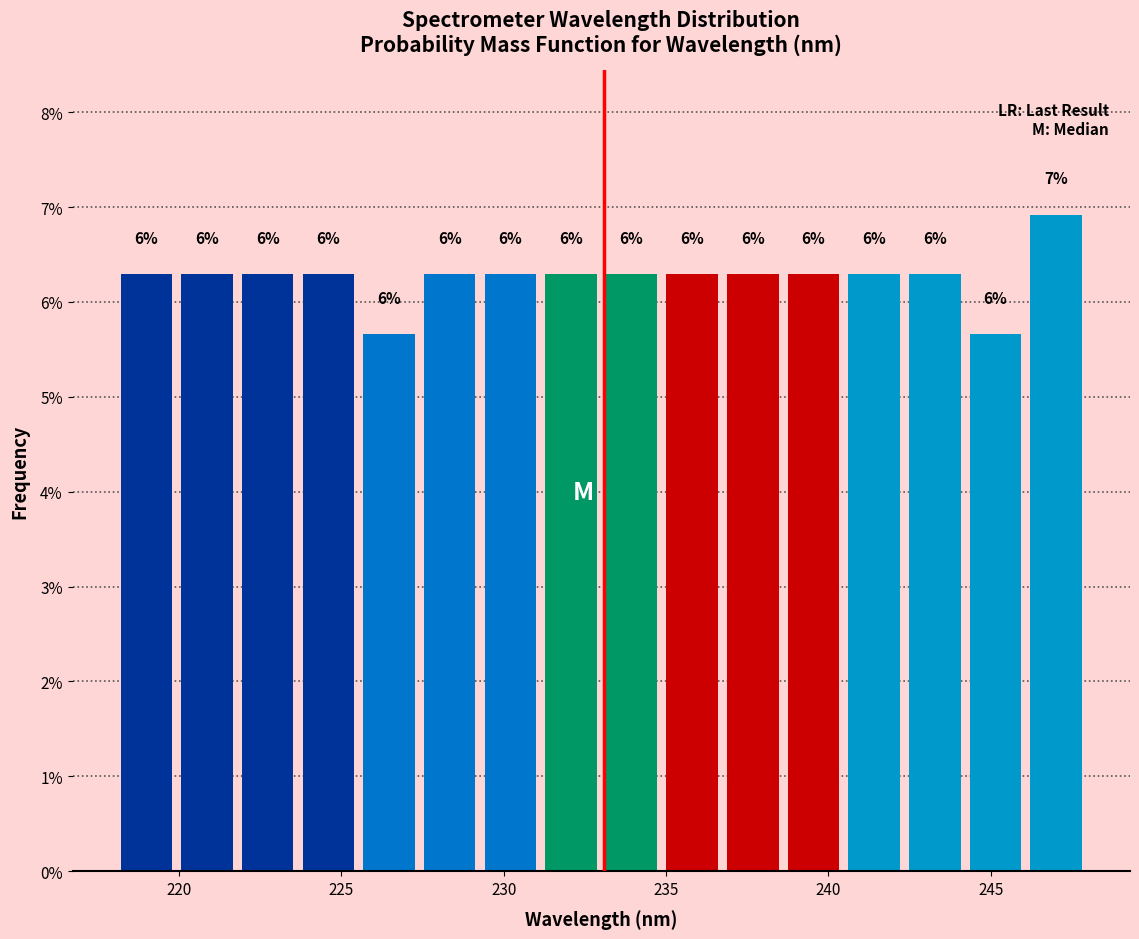

Around what value on the x-axis is the tallest bar? Give the approximate position of its centre, as read against the axis.

247.0